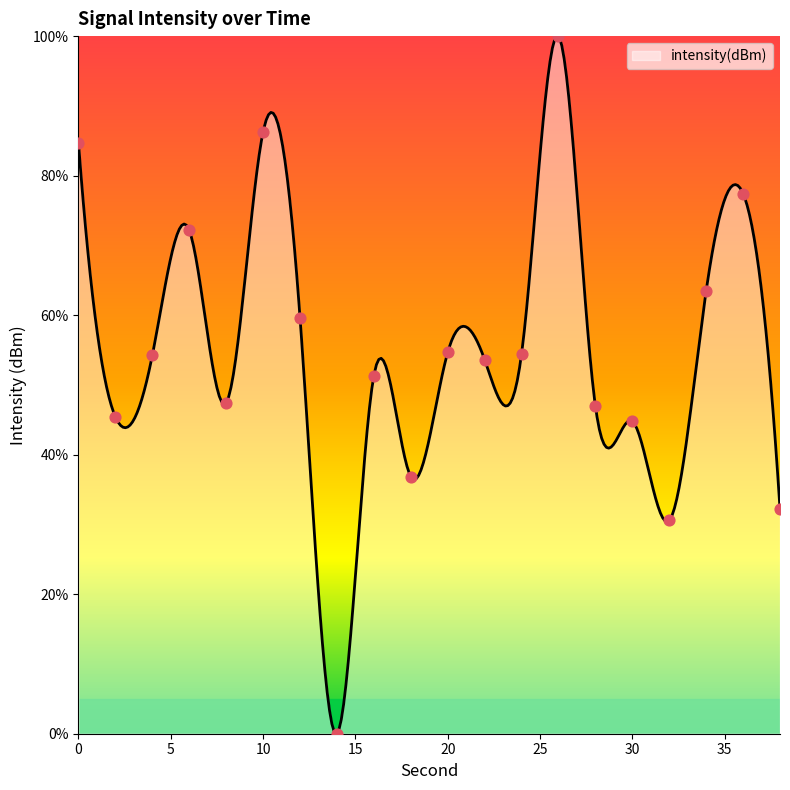

What is the change in value from 26 to 36?

-22.6